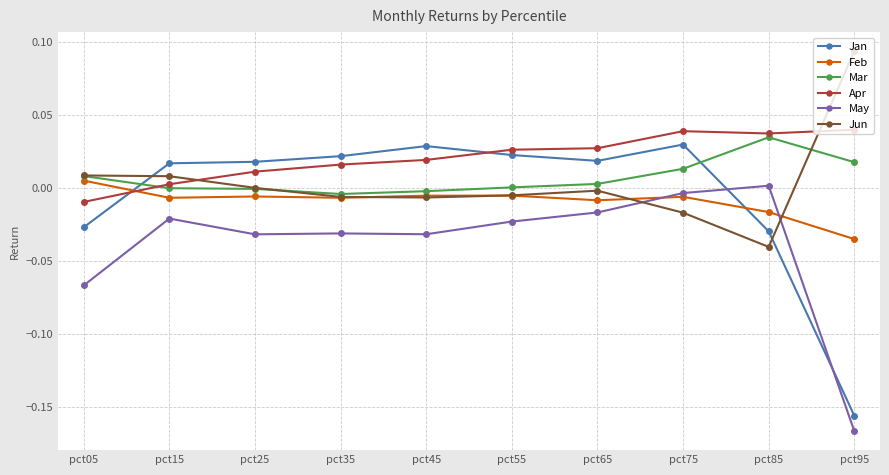

At which category does May reach its first local peak?

pct15